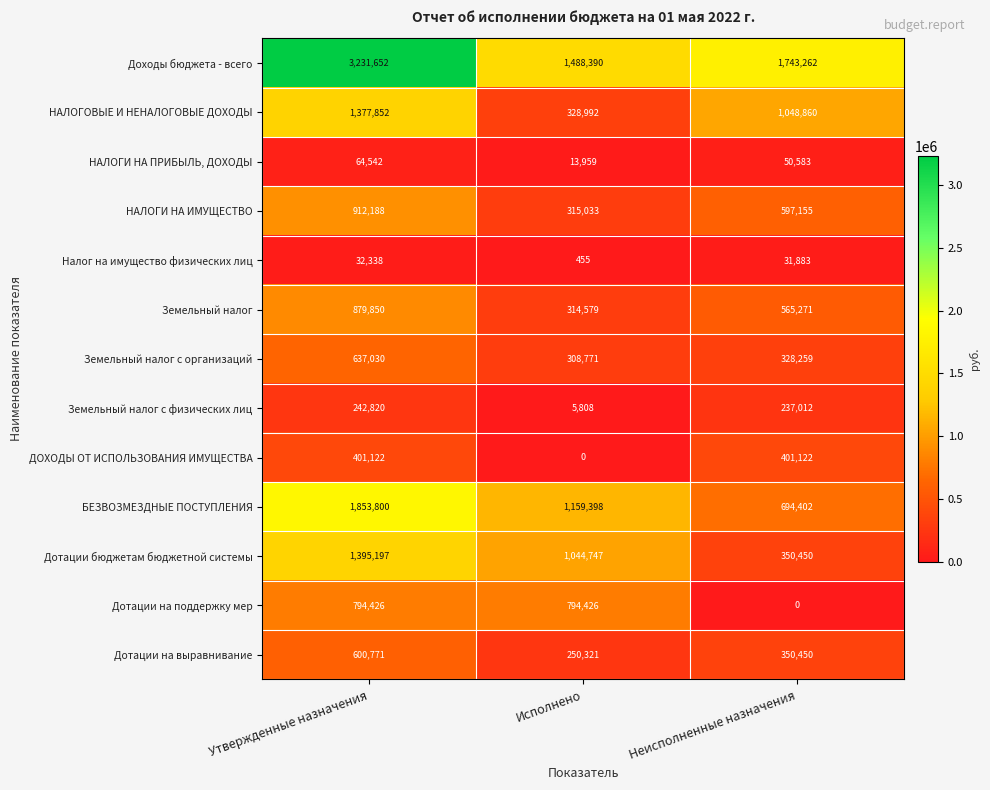

Between Утвержденные назначения and Исполнено, which series saw the biggest shift?

Доходы бюджета - всего